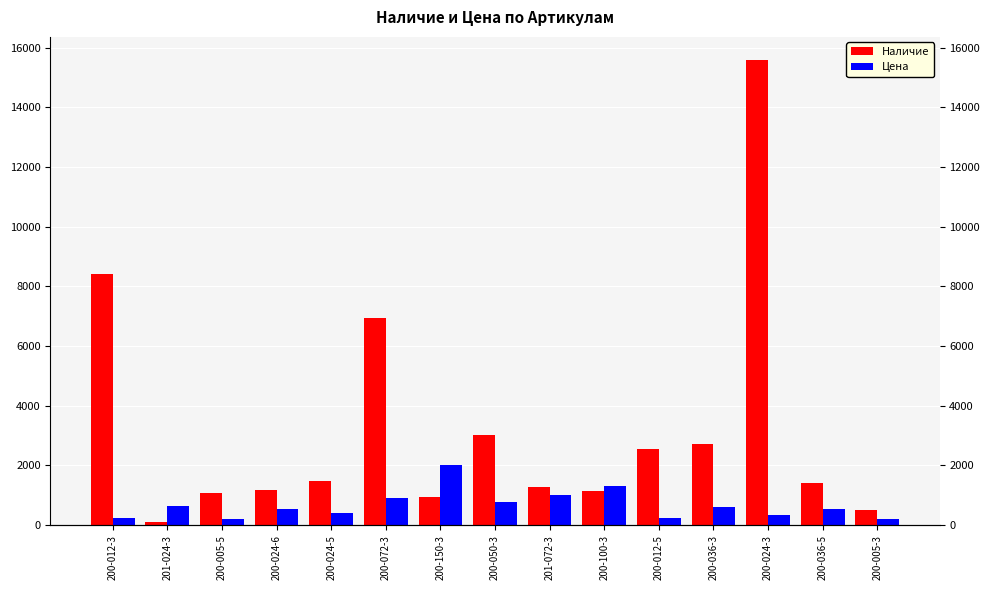

What is the difference between the maximum and minimum values in the Наличие series?

15486